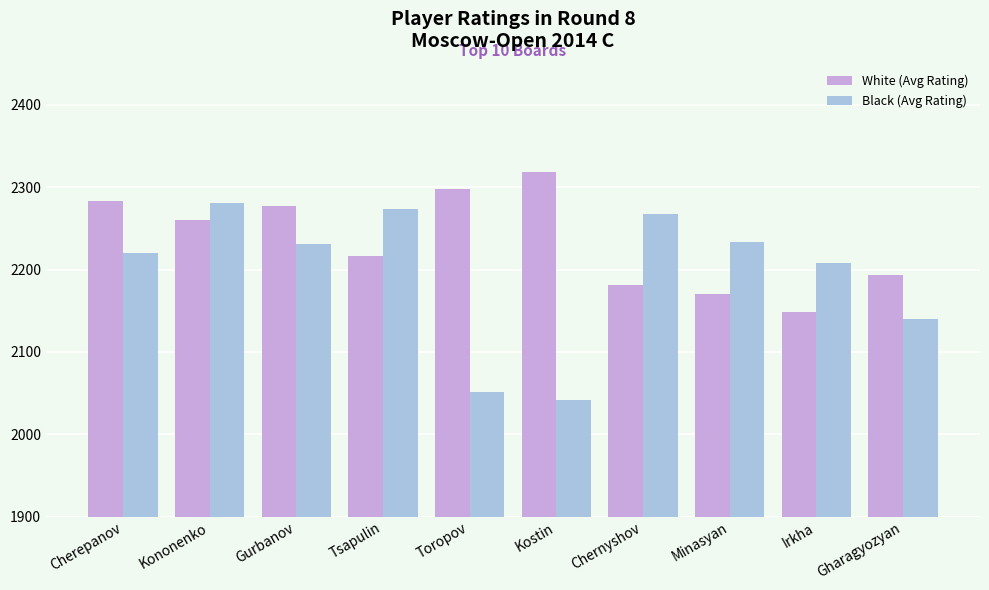

What is the label of the 2nd bar from the left?

Kononenko